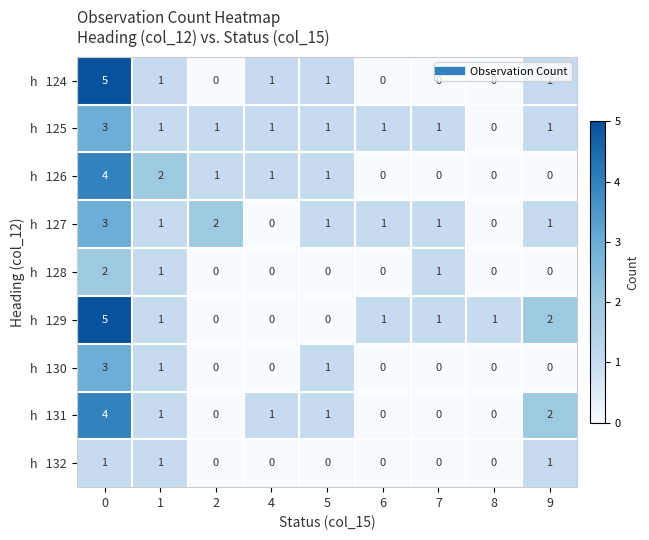

What is the greatest value displayed?

5